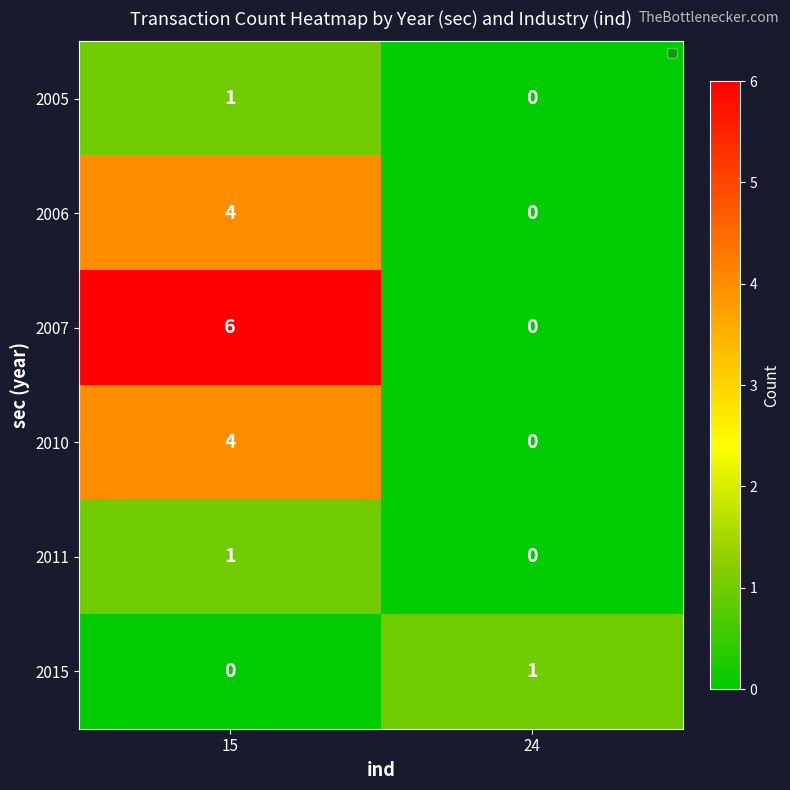

What is the greatest value displayed?

6